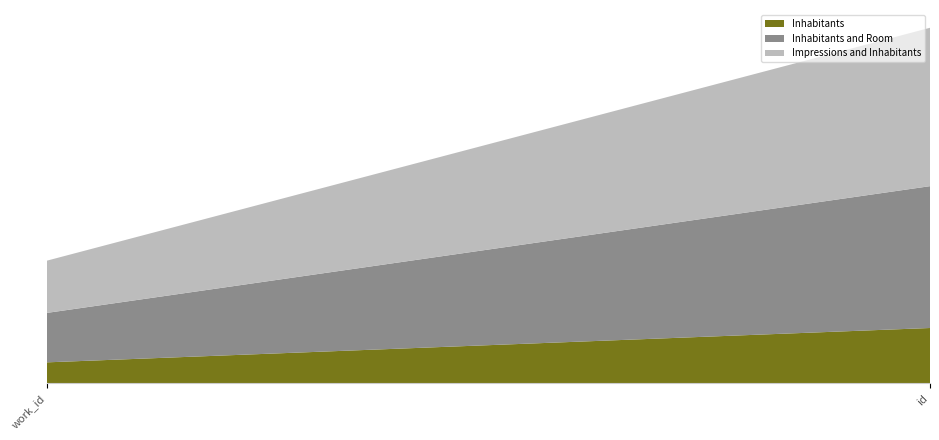

Reading right to left, list all the values displayed in this chart.

Inhabitants: id=8414	work_id=3191
Inhabitants and Room: id=21570	work_id=7519
Impressions and Inhabitants: id=24084	work_id=7945